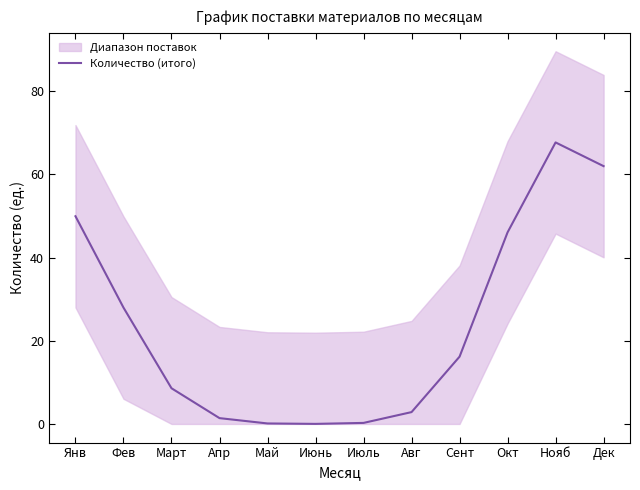

What is the average value?

23.6